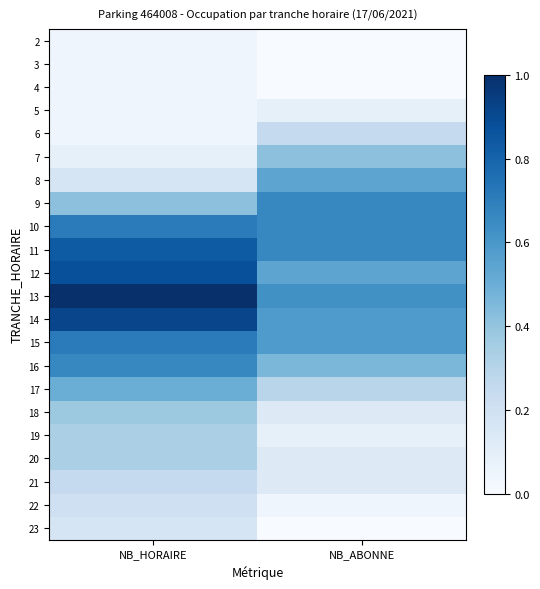

What is the difference between the highest and lowest values at NB_ABONNE?

0.7